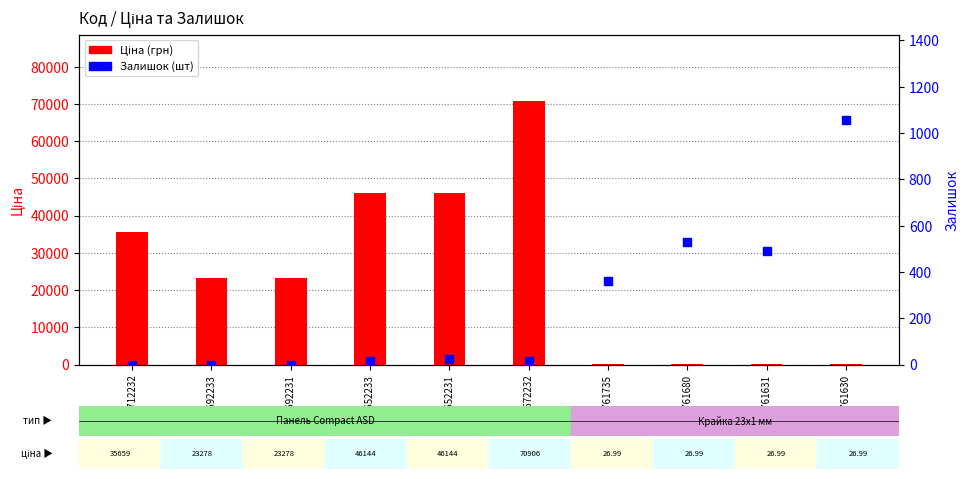

At which category is the sum across all series the highest?

285672232